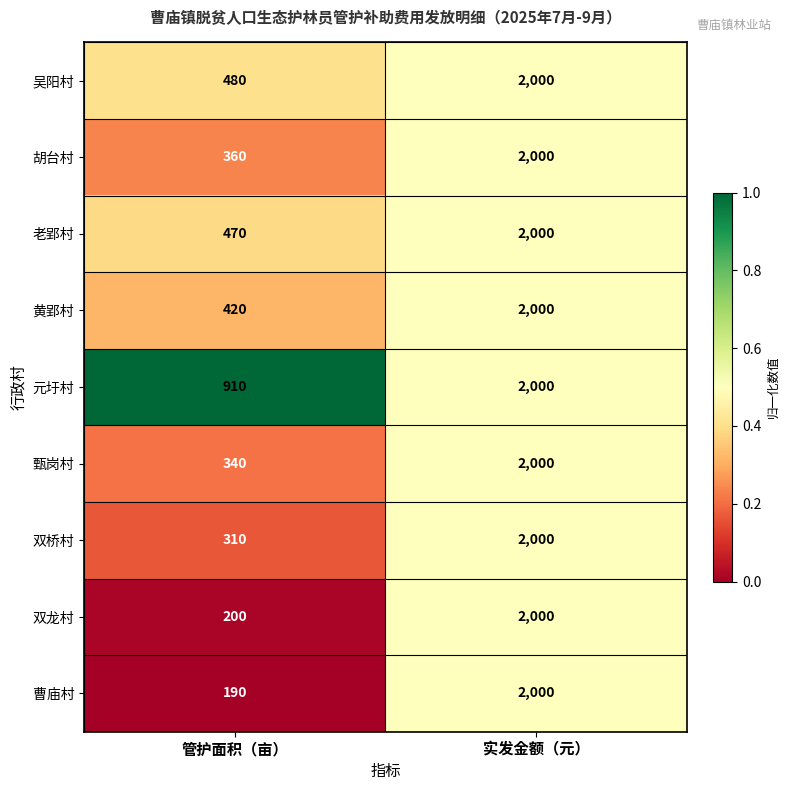

What is the difference between the 老郢村 values at 管护面积（亩） and 实发金额（元）?

1530